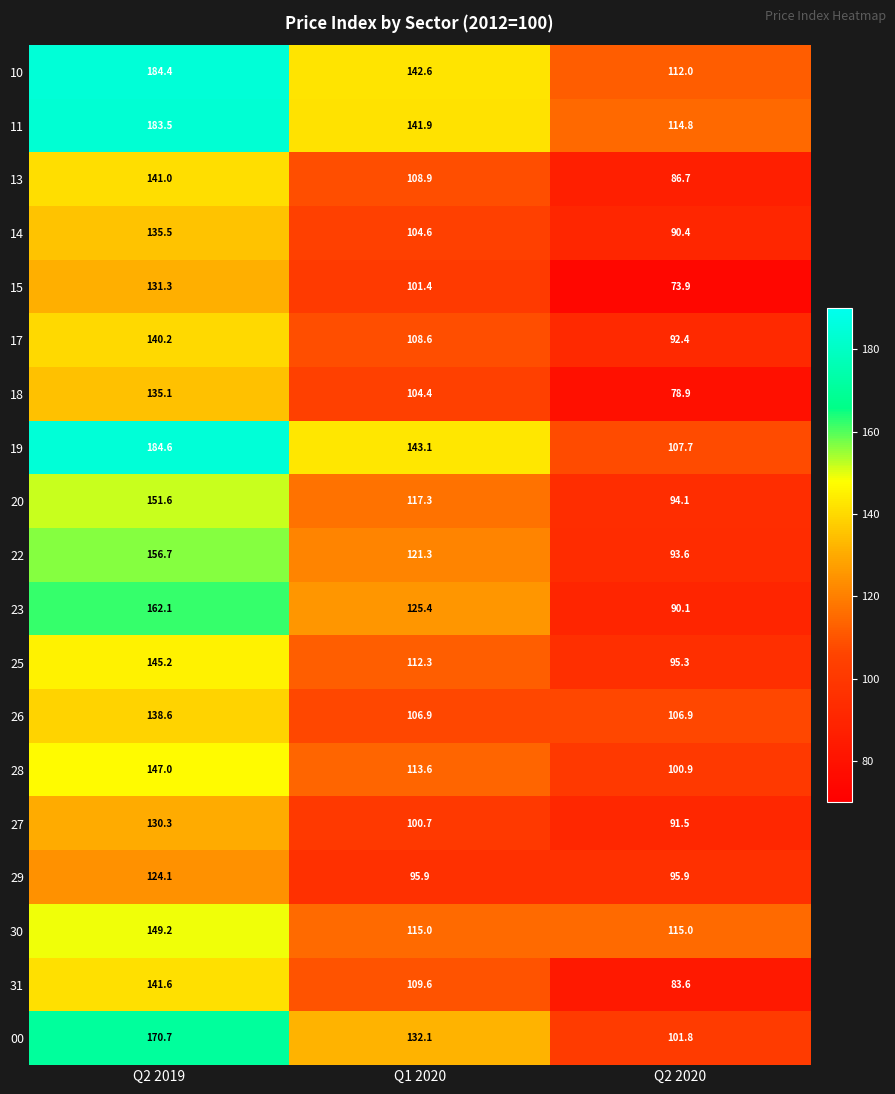

What is the difference between the highest and lowest values at Q2 2019?

60.5